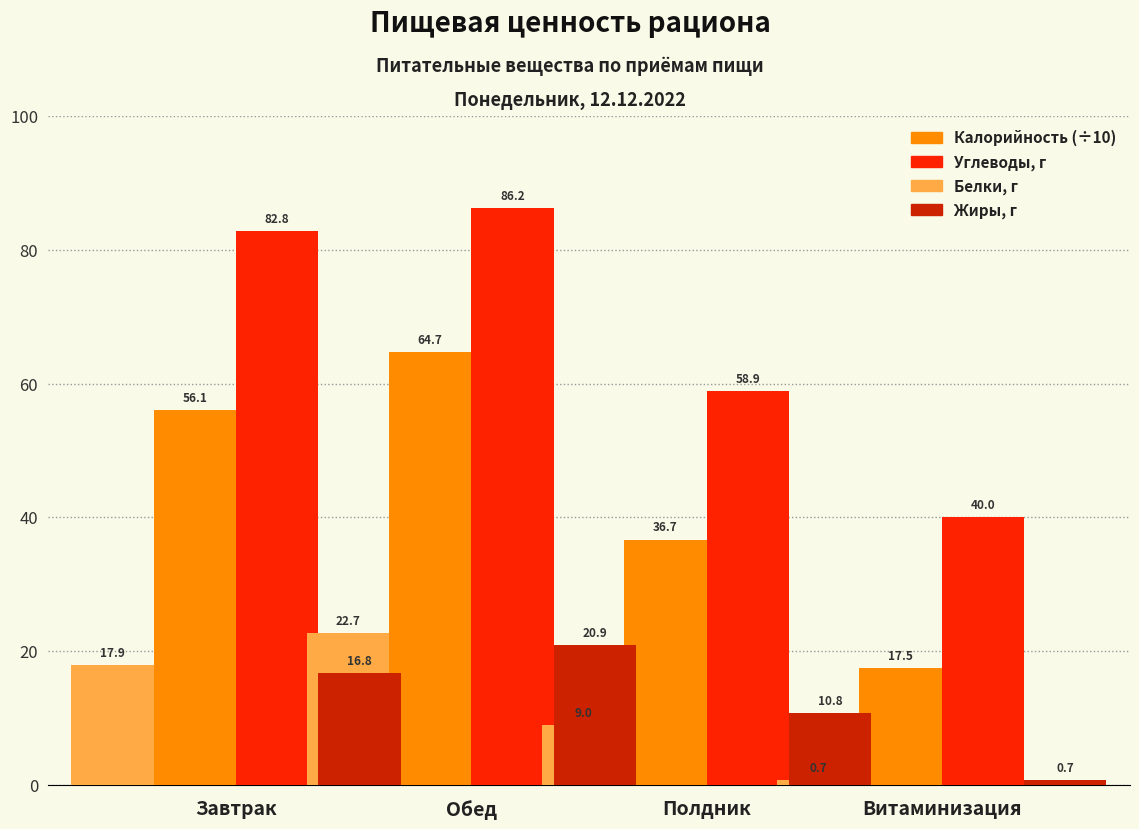

True or false: Жиры has a value of 3.6 at Витаминизация.

False